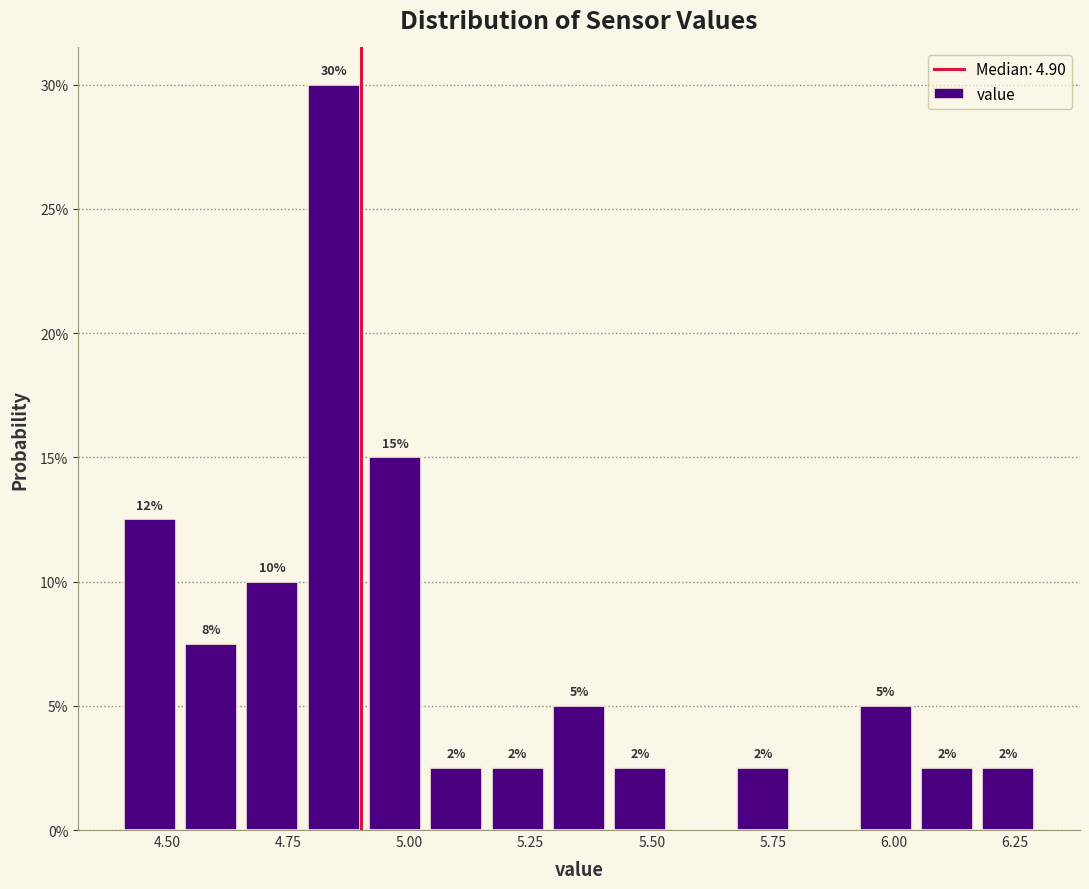

Around what value on the x-axis is the tallest bar? Give the approximate position of its centre, as read against the axis.

4.85